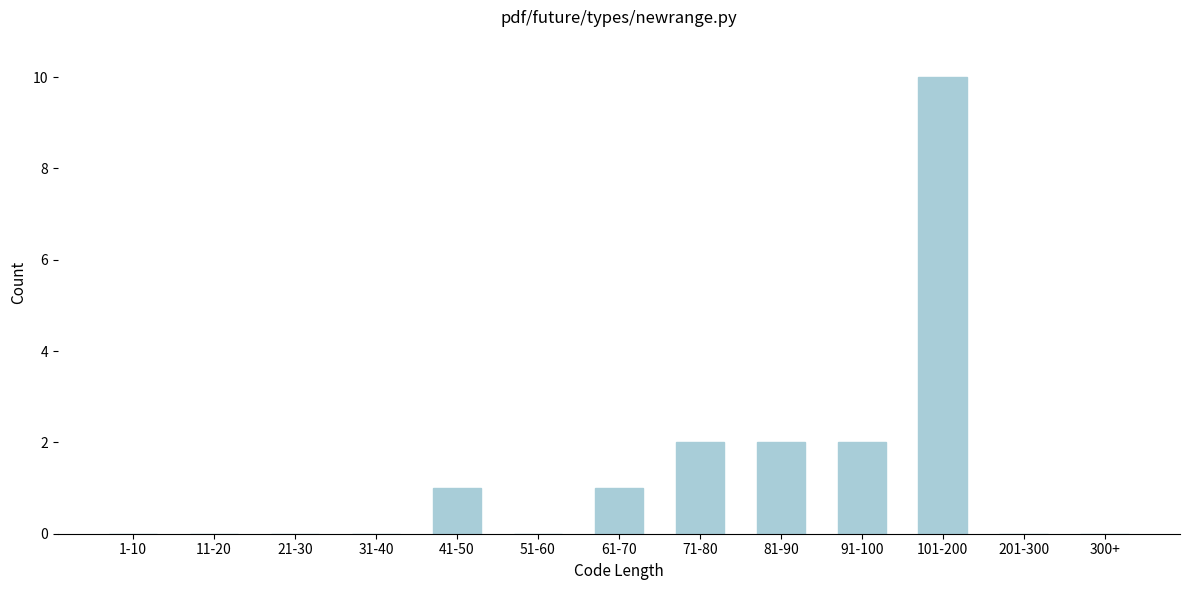

Reading left to right, transcribe all the data shown in this chart.

1-10=0	11-20=0	21-30=0	31-40=0	41-50=1	51-60=0	61-70=1	71-80=2	81-90=2	91-100=2	101-200=10	201-300=0	300+=0